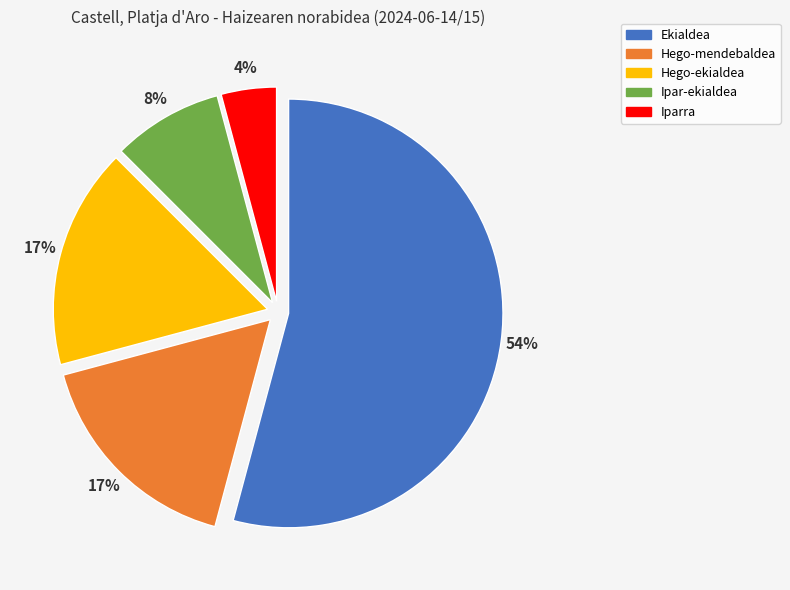

How many slices are in this pie chart?

5